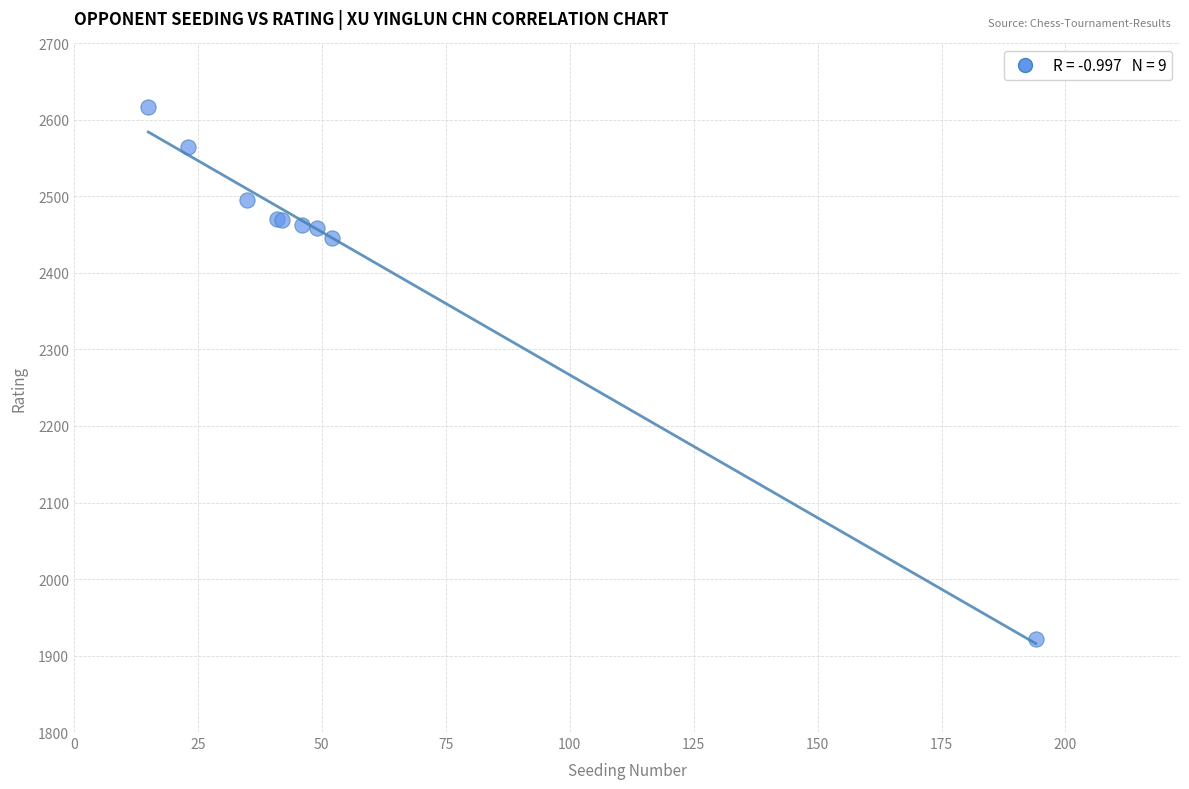

What Y value in the scatter plot is closest to 2269?

2446